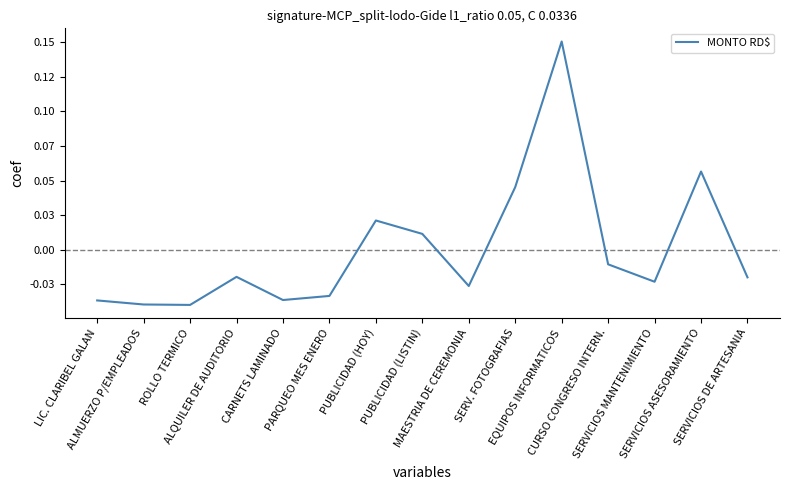

List the labels in order of value, smallest first.

ROLLO TERMICO, ALMUERZO P/EMPLEADOS, LIC. CLARIBEL GALAN, CARNETS LAMINADO, PARQUEO MES ENERO, MAESTRIA DE CEREMONIA, SERVICIOS MANTENIMIENTO, SERVICIOS DE ARTESANIA, ALQUILER DE AUDITORIO, CURSO CONGRESO INTERN., PUBLICIDAD (LISTIN), PUBLICIDAD (HOY), SERV. FOTOGRAFIAS, SERVICIOS ASESORAMIENTO, EQUIPOS INFORMATICOS